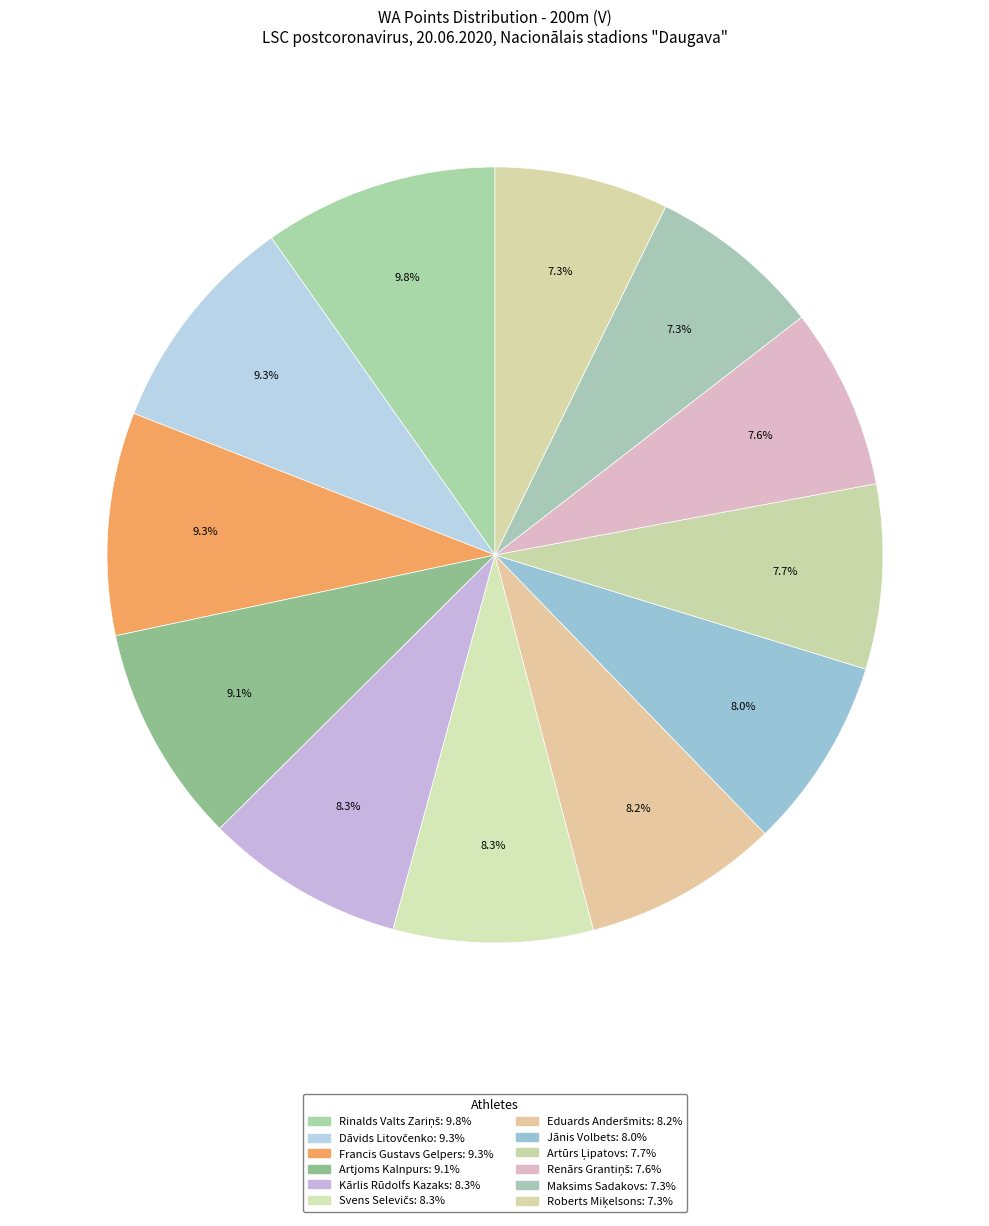

Is there any slice that represents more than half of the pie?

No